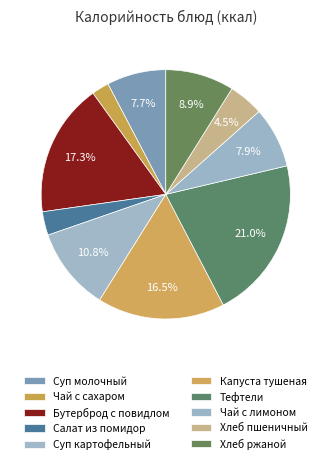

How many slices are in this pie chart?

10